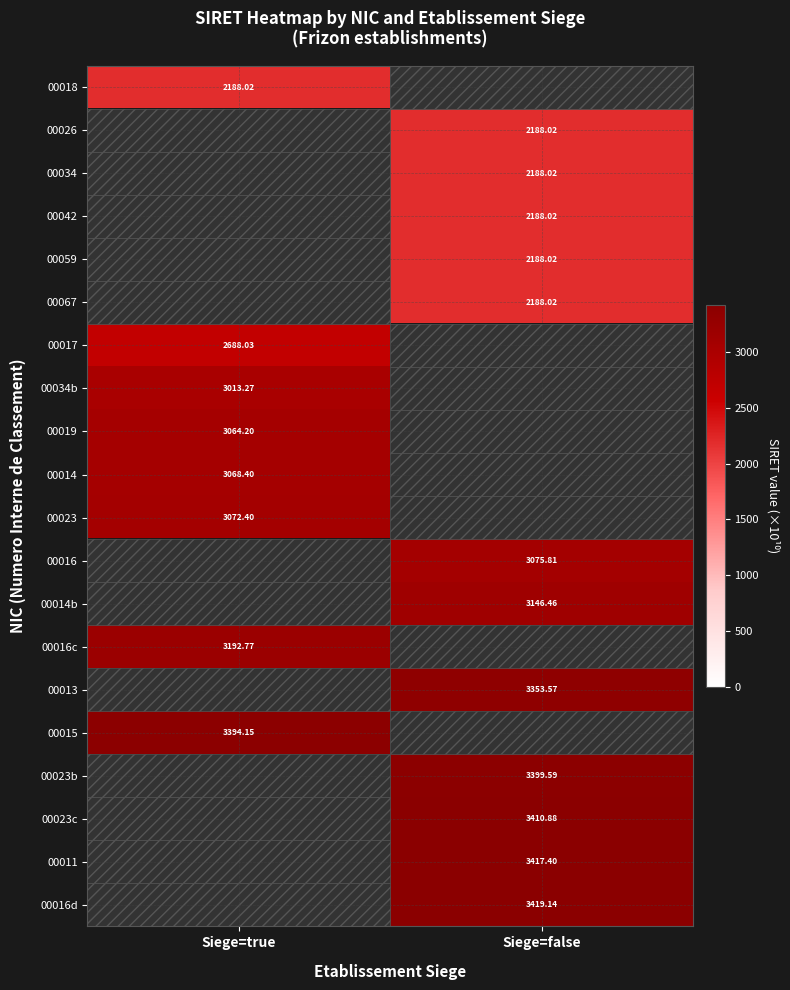

How many data points in 00011 are above 3417?

1